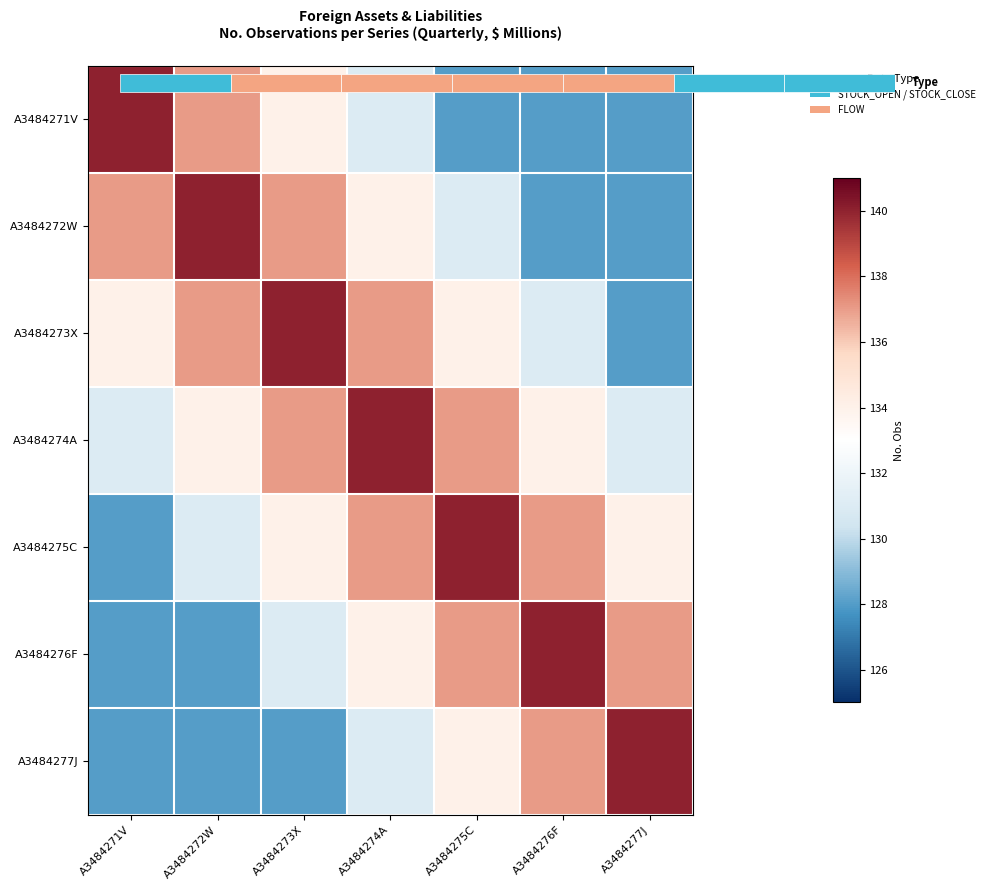

The value of A3484276F at A3484272W is 128. True or false?

True